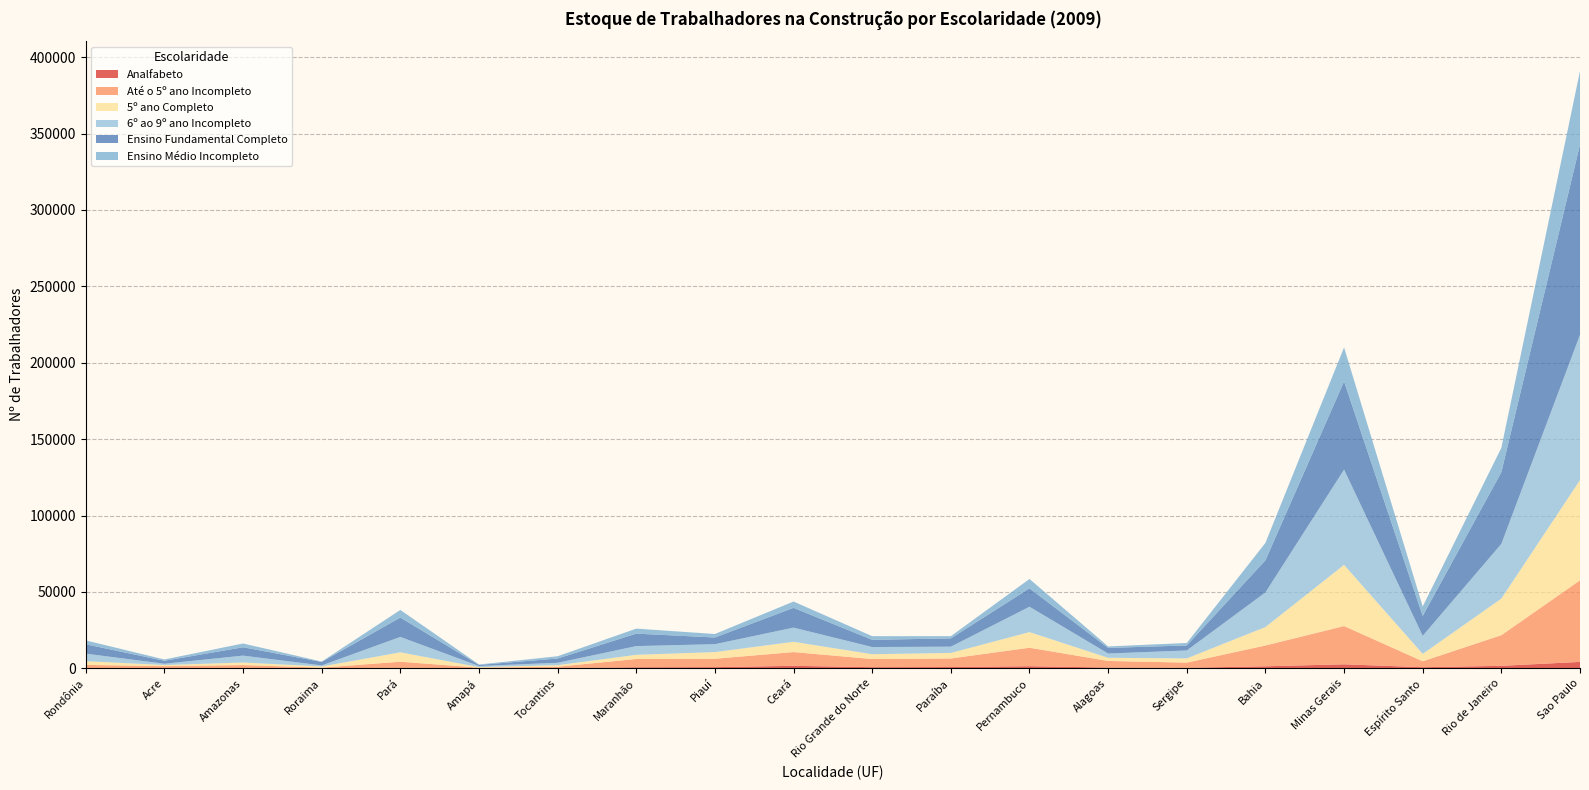

Reading left to right, extract all data points from this chart.

Analfabeto: Rondônia=153	Acre=194	Amazonas=223	Roraima=57	Pará=380	Amapá=81	Tocantins=155	Maranhão=675	Piauí=758	Ceará=1632	Rio Grande do Norte=737	Paraíba=835	Pernambuco=1374	Alagoas=499	Sergipe=329	Bahia=1321	Minas Gerais=2615	Espírito Santo=723	Rio de Janeiro=1622	Sao Paulo=4195
Até o 5º ano Incompleto: Rondônia=2071	Acre=1228	Amazonas=1895	Roraima=391	Pará=3934	Amapá=351	Tocantins=888	Maranhão=5429	Piauí=5501	Ceará=8998	Rio Grande do Norte=5340	Paraíba=5611	Pernambuco=12100	Alagoas=4325	Sergipe=3407	Bahia=13617	Minas Gerais=25040	Espírito Santo=3895	Rio de Janeiro=20067	Sao Paulo=53396
5º ano Completo: Rondônia=2430	Acre=727	Amazonas=1675	Roraima=759	Pará=6134	Amapá=345	Tocantins=1000	Maranhão=2729	Piauí=4359	Ceará=6706	Rio Grande do Norte=3149	Paraíba=3615	Pernambuco=10221	Alagoas=2057	Sergipe=2742	Bahia=12060	Minas Gerais=40052	Espírito Santo=4810	Rio de Janeiro=23942	Sao Paulo=65572
6º ao 9º ano Incompleto: Rondônia=4948	Acre=842	Amazonas=4523	Roraima=699	Pará=10109	Amapá=735	Tocantins=1583	Maranhão=5718	Piauí=5173	Ceará=9311	Rio Grande do Norte=4705	Paraíba=4109	Pernambuco=16612	Alagoas=2801	Sergipe=5204	Bahia=22680	Minas Gerais=62352	Espírito Santo=11846	Rio de Janeiro=35837	Sao Paulo=95096
Ensino Fundamental Completo: Rondônia=6117	Acre=1937	Amazonas=5466	Roraima=2274	Pará=12666	Amapá=703	Tocantins=2789	Maranhão=8144	Piauí=4386	Ceará=12919	Rio Grande do Norte=4703	Paraíba=5421	Pernambuco=12048	Alagoas=3644	Sergipe=3301	Bahia=21012	Minas Gerais=57715	Espírito Santo=12985	Rio de Janeiro=46895	Sao Paulo=124463
Ensino Médio Incompleto: Rondônia=2534	Acre=862	Amazonas=2464	Roraima=255	Pará=4978	Amapá=292	Tocantins=1485	Maranhão=3276	Piauí=2281	Ceará=4151	Rio Grande do Norte=2394	Paraíba=1451	Pernambuco=6119	Alagoas=1000	Sergipe=1591	Bahia=11395	Minas Gerais=22262	Espírito Santo=6242	Rio de Janeiro=15931	Sao Paulo=48175